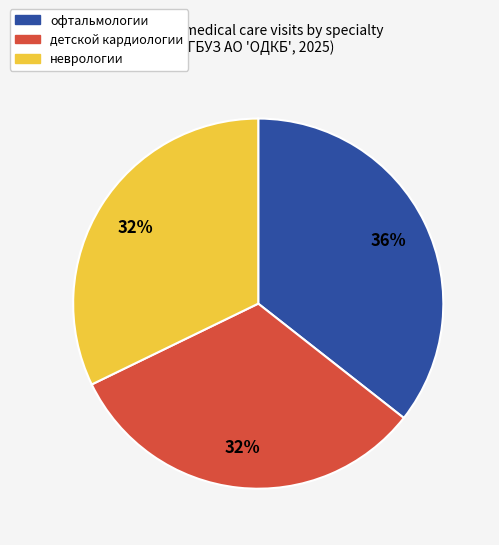

Is there any slice that represents more than half of the pie?

No